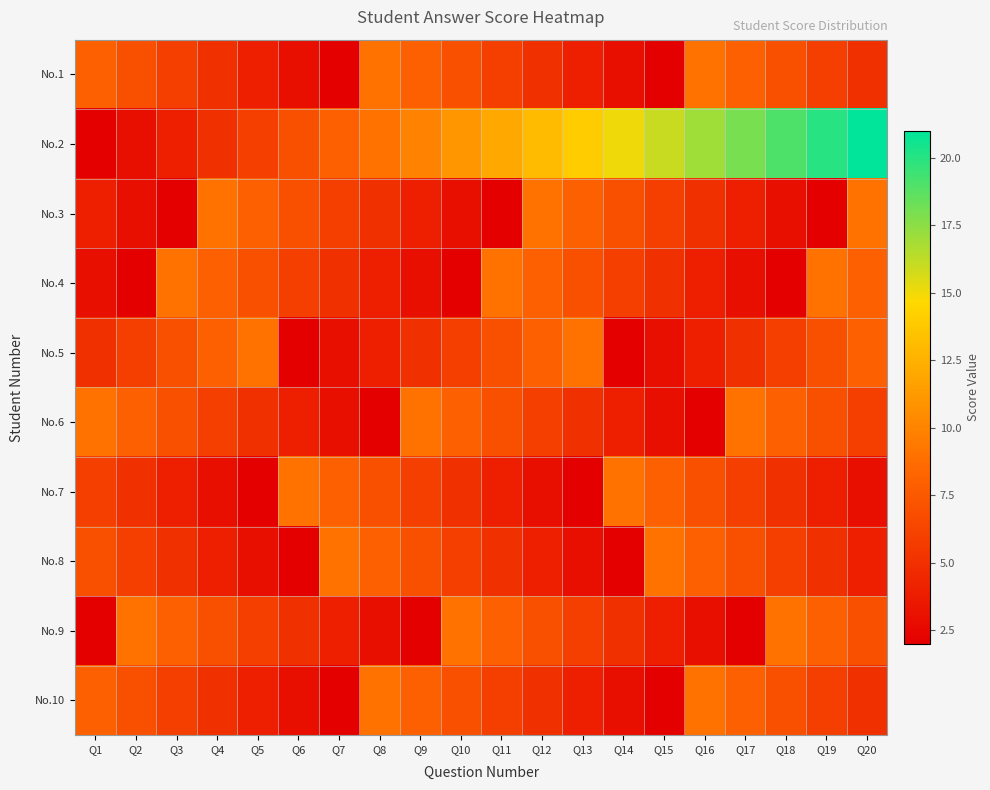

Reading left to right, list all the values displayed in this chart.

No.1: Q1=8	Q2=7	Q3=6	Q4=5	Q5=4	Q6=3	Q7=2	Q8=9	Q9=8	Q10=7	Q11=6	Q12=5	Q13=4	Q14=3	Q15=2	Q16=9	Q17=8	Q18=7	Q19=6	Q20=5
No.2: Q1=2	Q2=3	Q3=4	Q4=5	Q5=6	Q6=7	Q7=8	Q8=9	Q9=10	Q10=11	Q11=12	Q12=13	Q13=14	Q14=15	Q15=16	Q16=17	Q17=18	Q18=19	Q19=20	Q20=21
No.3: Q1=4	Q2=3	Q3=2	Q4=9	Q5=8	Q6=7	Q7=6	Q8=5	Q9=4	Q10=3	Q11=2	Q12=9	Q13=8	Q14=7	Q15=6	Q16=5	Q17=4	Q18=3	Q19=2	Q20=9
No.4: Q1=3	Q2=2	Q3=9	Q4=8	Q5=7	Q6=6	Q7=5	Q8=4	Q9=3	Q10=2	Q11=9	Q12=8	Q13=7	Q14=6	Q15=5	Q16=4	Q17=3	Q18=2	Q19=9	Q20=8
No.5: Q1=5	Q2=6	Q3=7	Q4=8	Q5=9	Q6=2	Q7=3	Q8=4	Q9=5	Q10=6	Q11=7	Q12=8	Q13=9	Q14=2	Q15=3	Q16=4	Q17=5	Q18=6	Q19=7	Q20=8
No.6: Q1=9	Q2=8	Q3=7	Q4=6	Q5=5	Q6=4	Q7=3	Q8=2	Q9=9	Q10=8	Q11=7	Q12=6	Q13=5	Q14=4	Q15=3	Q16=2	Q17=9	Q18=8	Q19=7	Q20=6
No.7: Q1=6	Q2=5	Q3=4	Q4=3	Q5=2	Q6=9	Q7=8	Q8=7	Q9=6	Q10=5	Q11=4	Q12=3	Q13=2	Q14=9	Q15=8	Q16=7	Q17=6	Q18=5	Q19=4	Q20=3
No.8: Q1=7	Q2=6	Q3=5	Q4=4	Q5=3	Q6=2	Q7=9	Q8=8	Q9=7	Q10=6	Q11=5	Q12=4	Q13=3	Q14=2	Q15=9	Q16=8	Q17=7	Q18=6	Q19=5	Q20=4
No.9: Q1=2	Q2=9	Q3=8	Q4=7	Q5=6	Q6=5	Q7=4	Q8=3	Q9=2	Q10=9	Q11=8	Q12=7	Q13=6	Q14=5	Q15=4	Q16=3	Q17=2	Q18=9	Q19=8	Q20=7
No.10: Q1=8	Q2=7	Q3=6	Q4=5	Q5=4	Q6=3	Q7=2	Q8=9	Q9=8	Q10=7	Q11=6	Q12=5	Q13=4	Q14=3	Q15=2	Q16=9	Q17=8	Q18=7	Q19=6	Q20=5